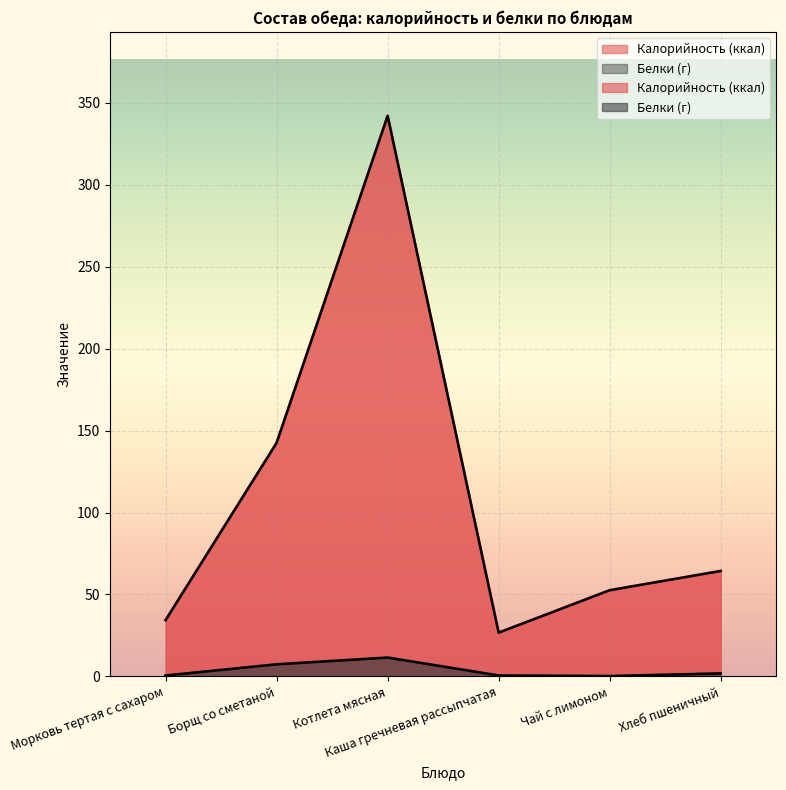

Reading left to right, transcribe all the data shown in this chart.

Калорийность (ккал): 34.3	142.5	342.0	26.7	52.6	64.3
Белки (г): 0.6	7.4	11.5	0.6	0.2	1.8